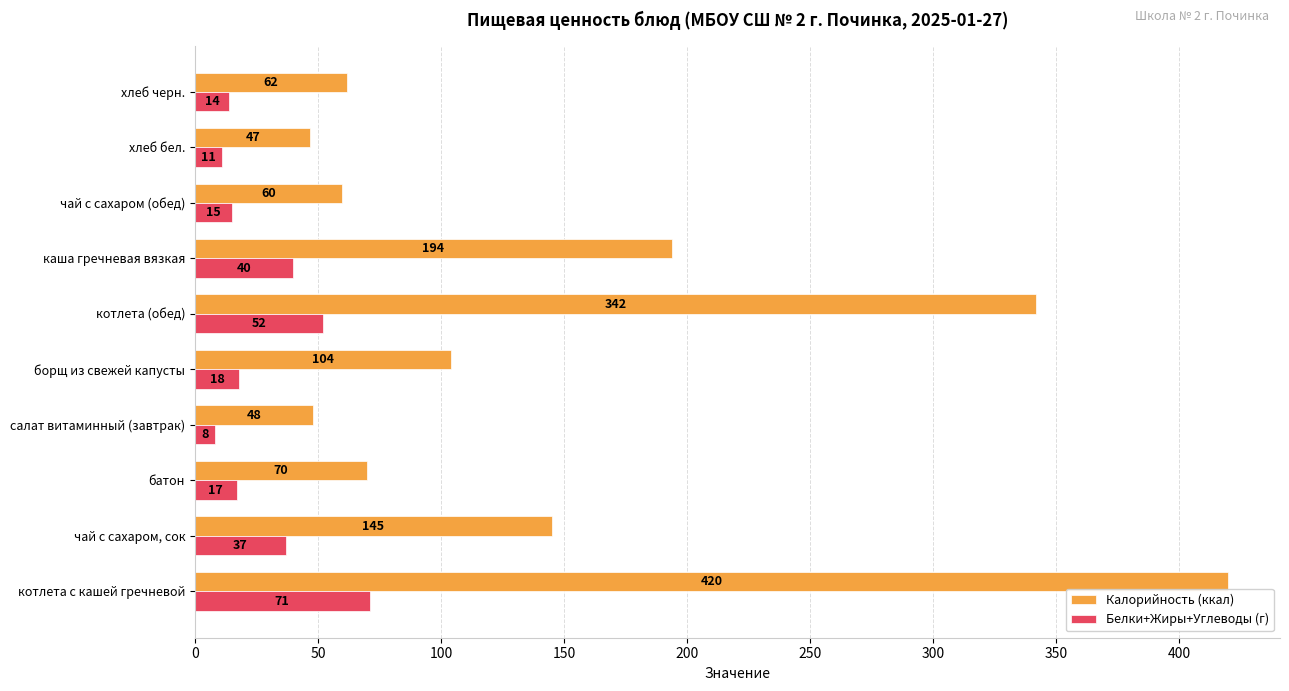

The value of Белки+Жиры+Углеводы (г) at котлета с кашей гречневой is 71. True or false?

True